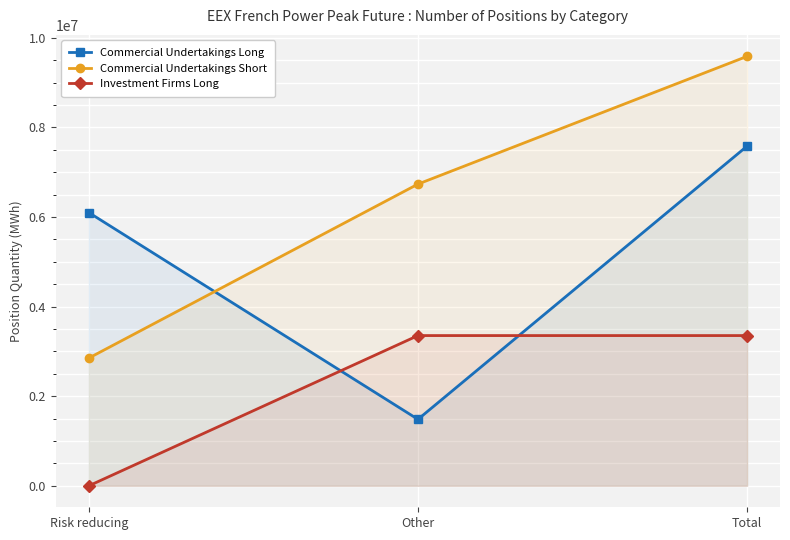

Which series has the largest total across all categories?

Commercial Undertakings Short